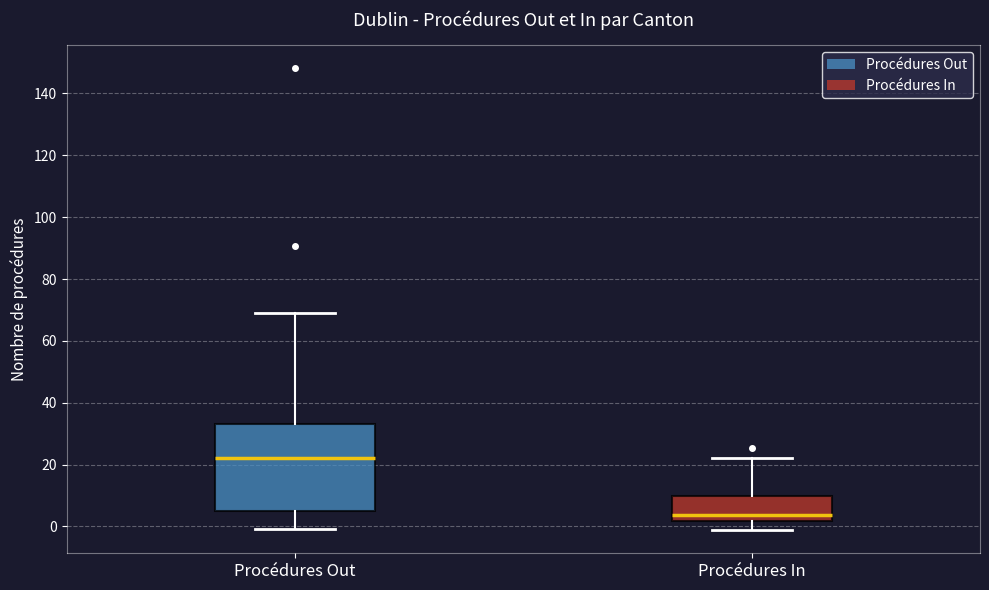

Where is the upper edge of the box for Procédures In on the y-axis? The values are not printed on the chart, so give them approximately, as read against the axis.

10